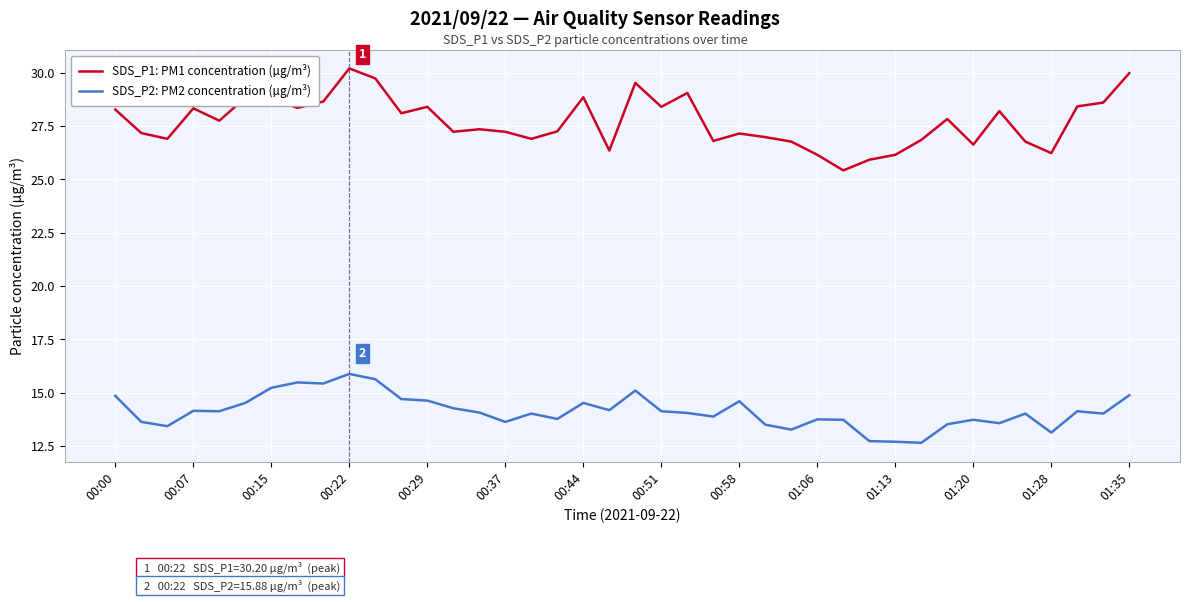

True or false: SDS_P2: PM2 concentration (µg/m³) and SDS_P1: PM1 concentration (µg/m³) cross at least once.

False